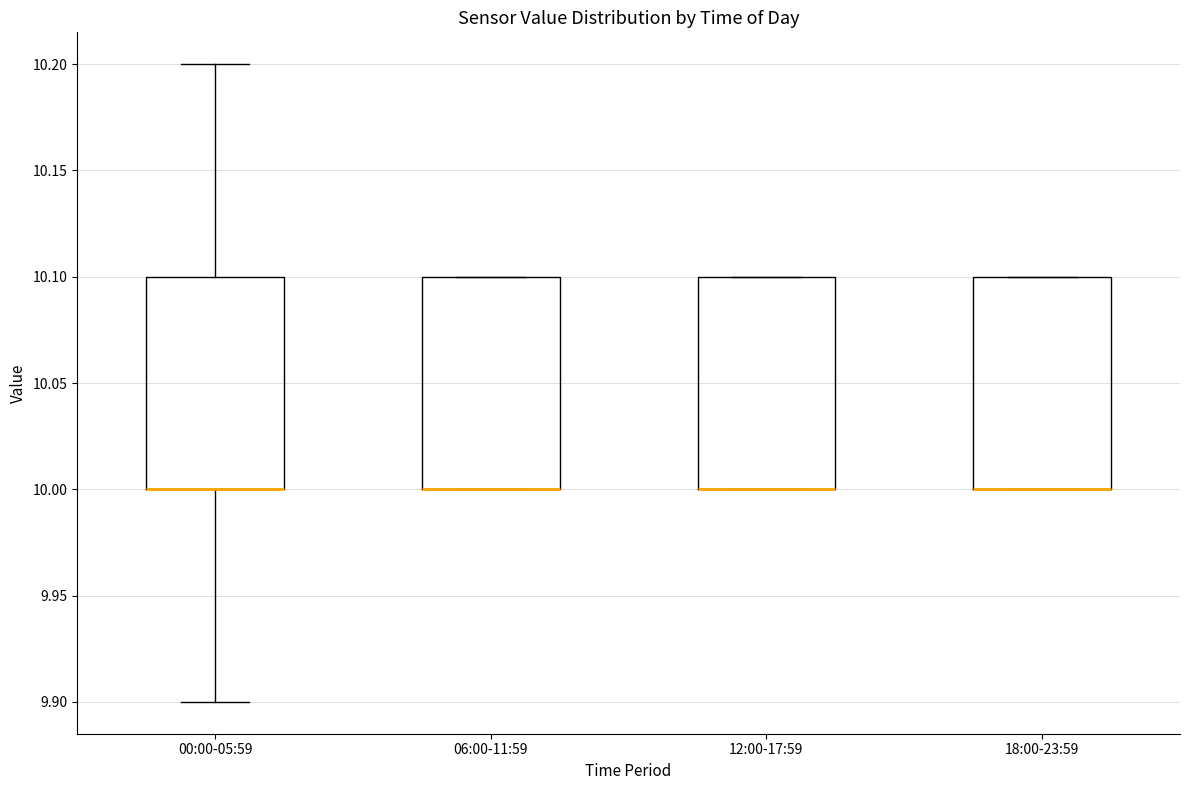

Reading left to right, transcribe this box plot: for each box, give where its median line is, the range the box spans, and where its two whiskers end, as read against the y-axis. The values are not printed on the chart, so give them approximately, as read against the axis.

00:00-05:59: median 10.0 (drawn on the box's lower edge), box 10.0 to 10.1, whiskers 9.9 to 10.2
06:00-11:59: median 10.0 (drawn on the box's lower edge), box 10.0 to 10.1, whiskers 10.0 to 10.1
12:00-17:59: median 10.0 (drawn on the box's lower edge), box 10.0 to 10.1, whiskers 10.0 to 10.1
18:00-23:59: median 10.0 (drawn on the box's lower edge), box 10.0 to 10.1, whiskers 10.0 to 10.1